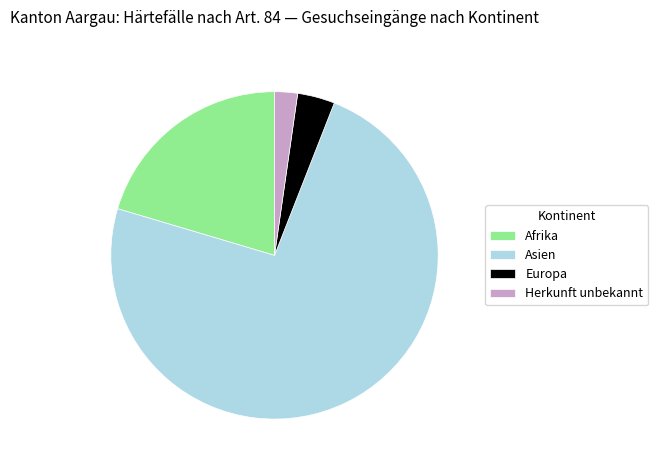

True or false: Europa accounts for 12% of the total.

False